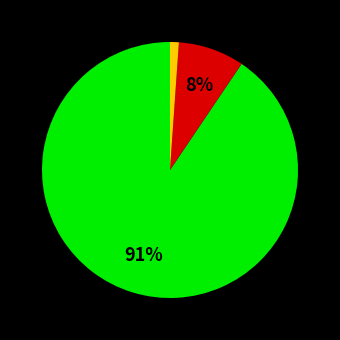

To the nearest percent, what is the average slice percentage?

33%